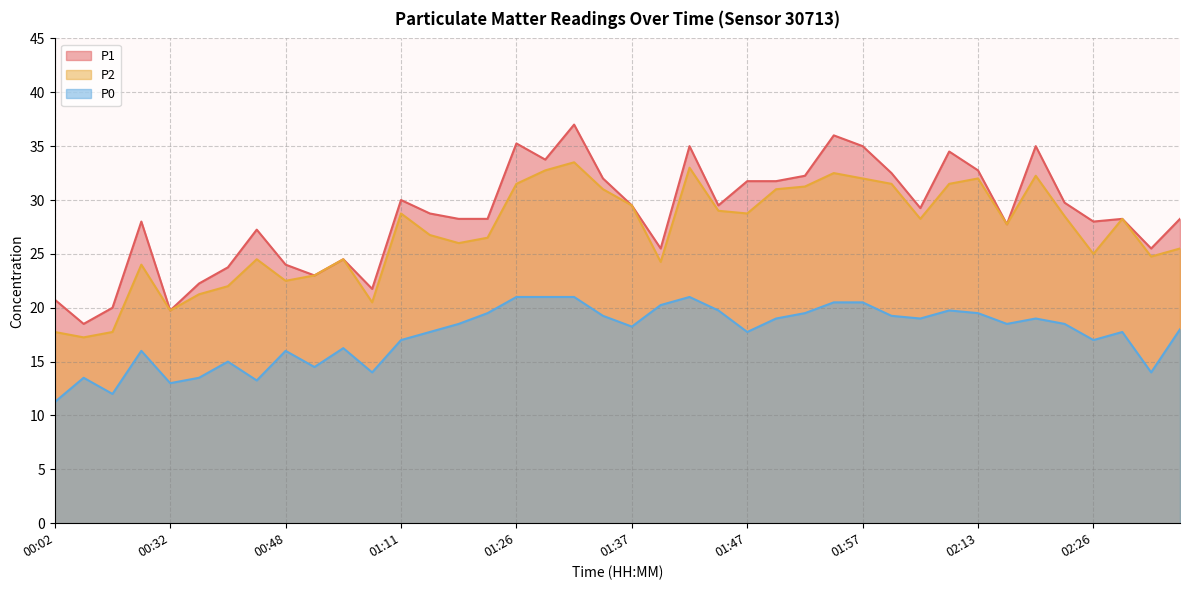

Where does the P2 series first go above 28?

01:11